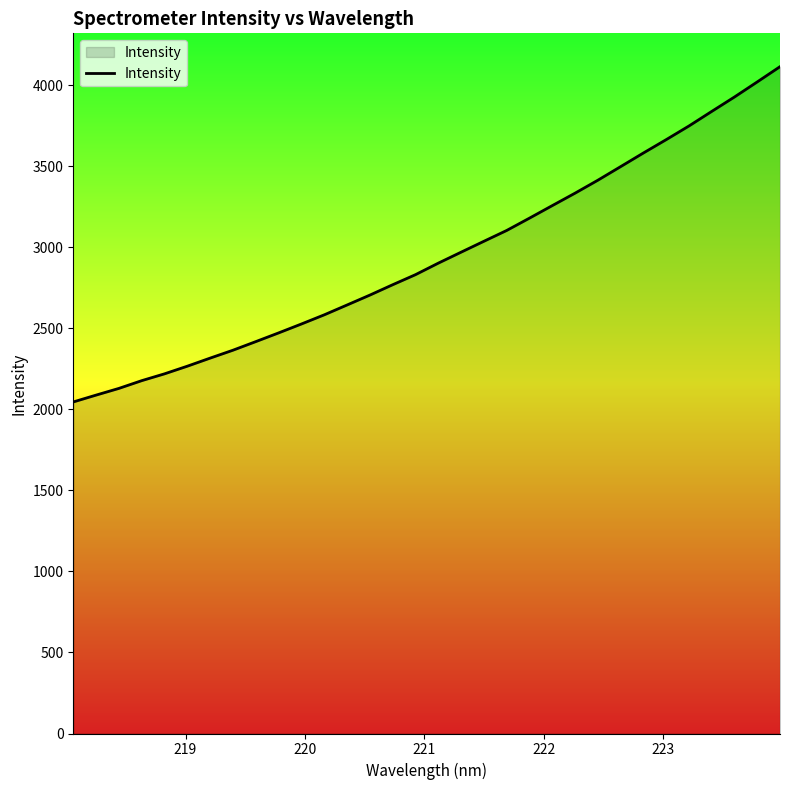

What is the difference between the maximum and minimum values?

2069.2